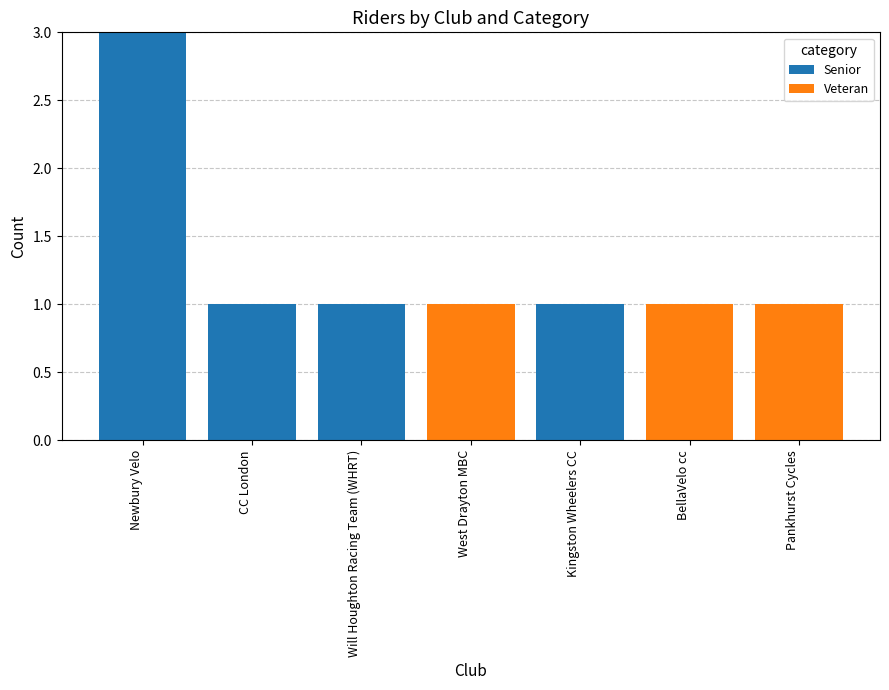

What is the total value across all series at Newbury Velo?

3